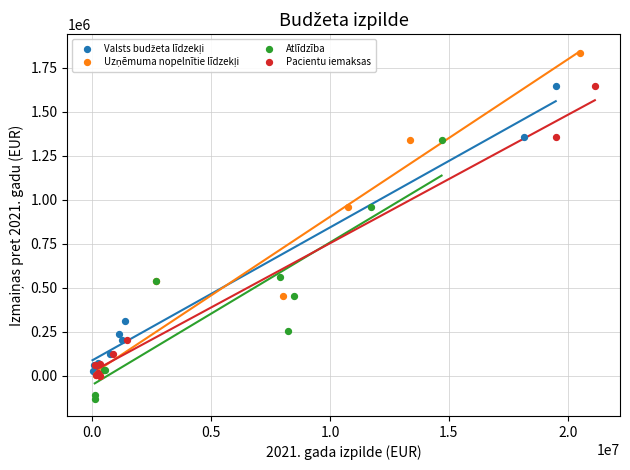

Which series reaches the minimum Y coordinate?

Atlīdzība